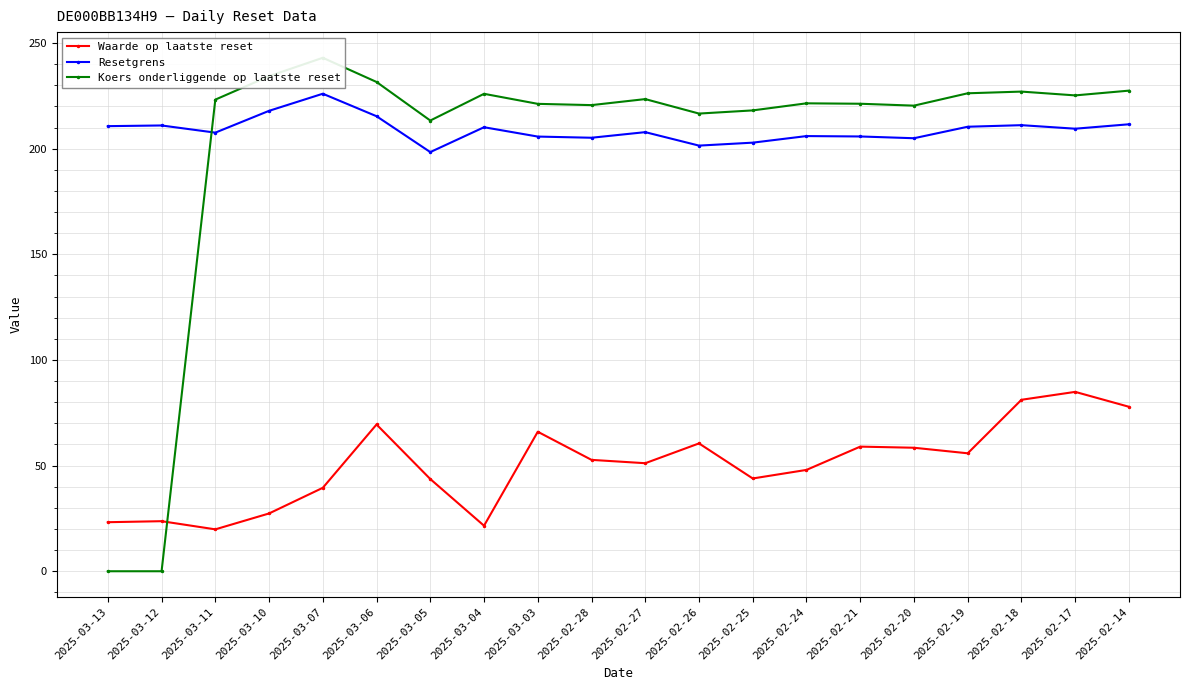

Which category has the highest value across all series?

2025-03-07